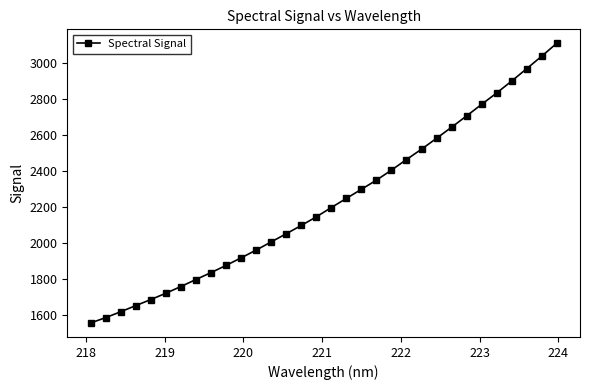

What is the value of the 18th point from the left?

2248.2